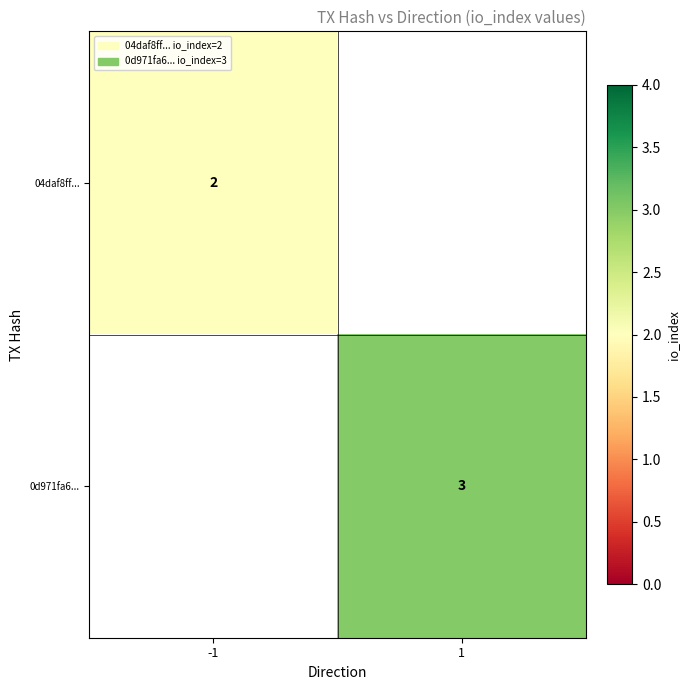

Is it true that 0d971fa6... equals 5 at 1?

False